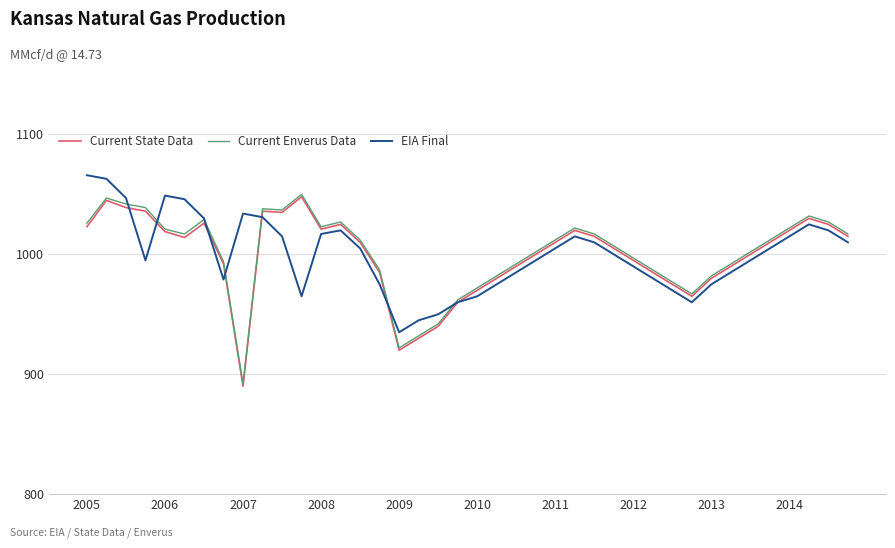

What is the smallest value displayed?

890